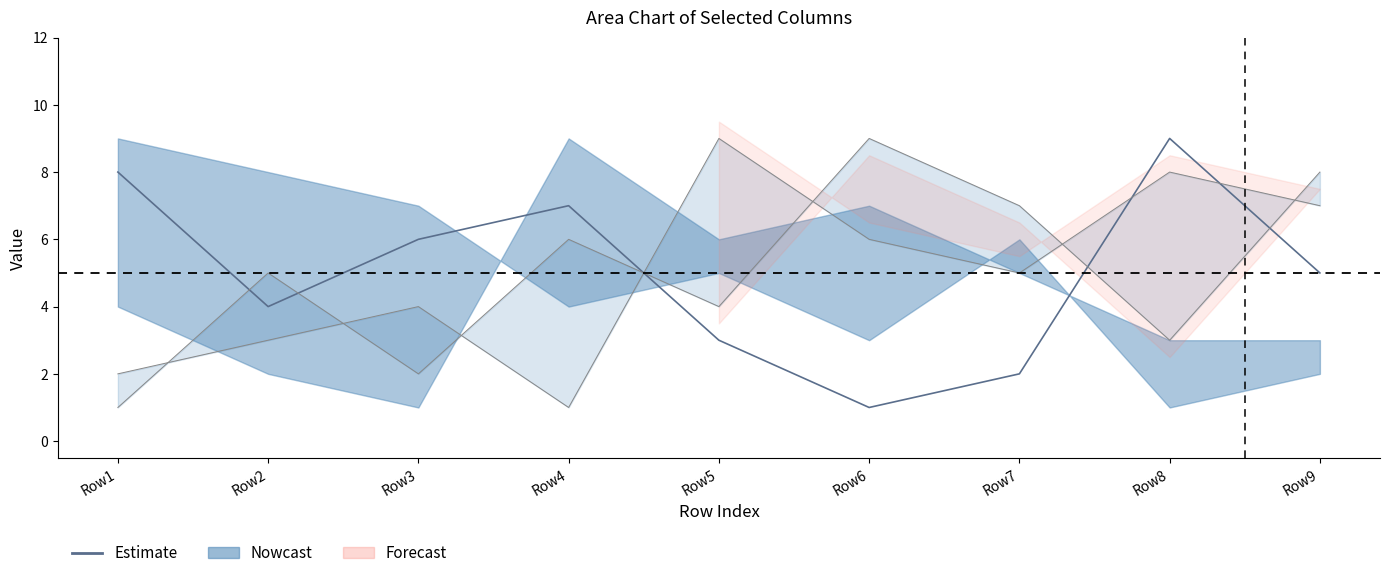

How many lines are shown in the chart?

1